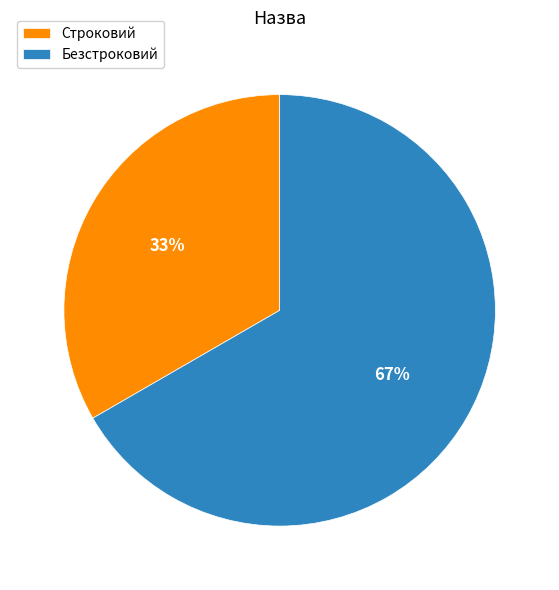

Which has a higher value, Строковий or Безстроковий?

Безстроковий